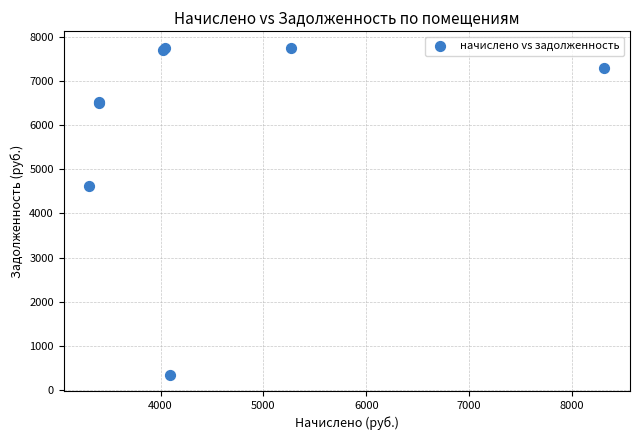

What Y value in the scatter plot is closest to 4051?

4631.5